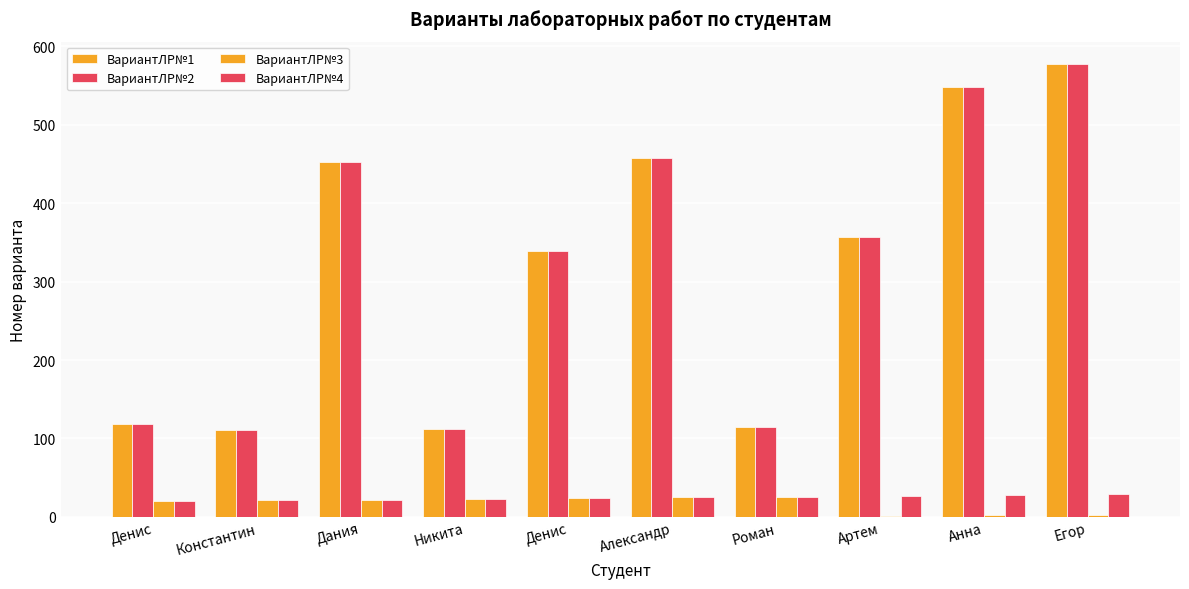

What is the value of the ВариантЛР№1 bar at the 9th from the left?

548